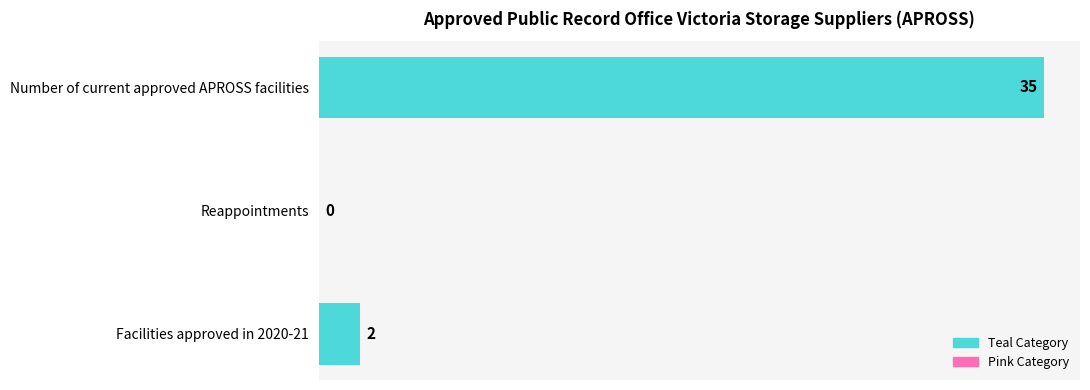

Is it true that the value at Reappointments is 0?

True